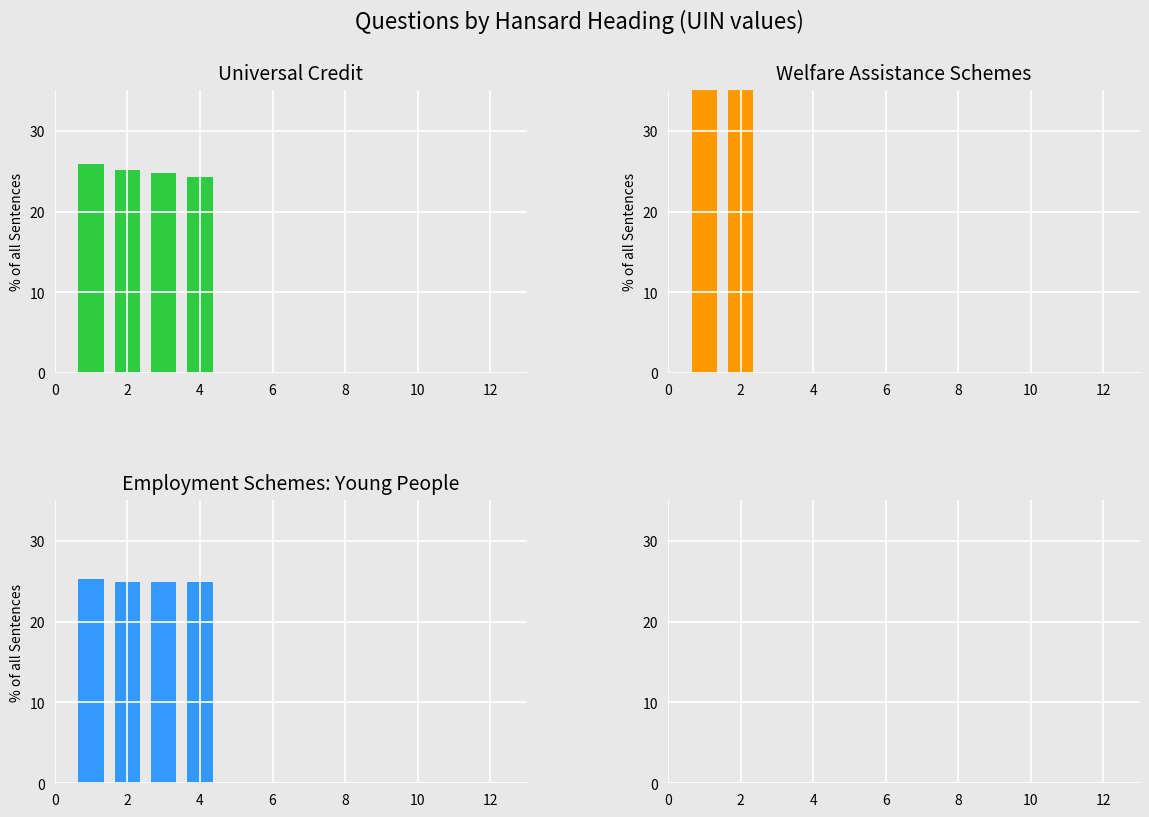

Between Employment Schemes: Young People and Universal Credit, which is larger?

Universal Credit